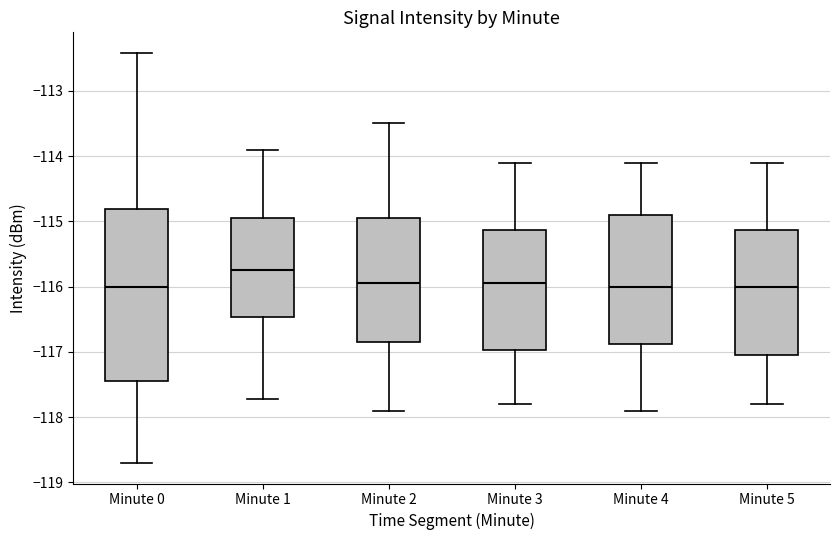

Where is the lower edge of the box for Minute 0 on the y-axis? The values are not printed on the chart, so give them approximately, as read against the axis.

-117.4